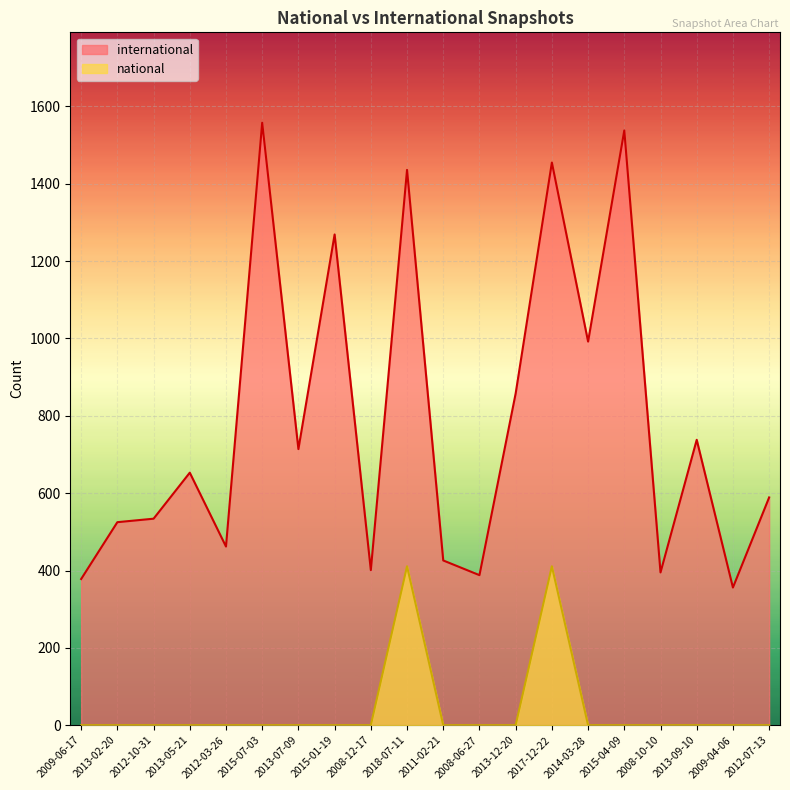

The value of national at 2015-04-09 is 0. True or false?

True